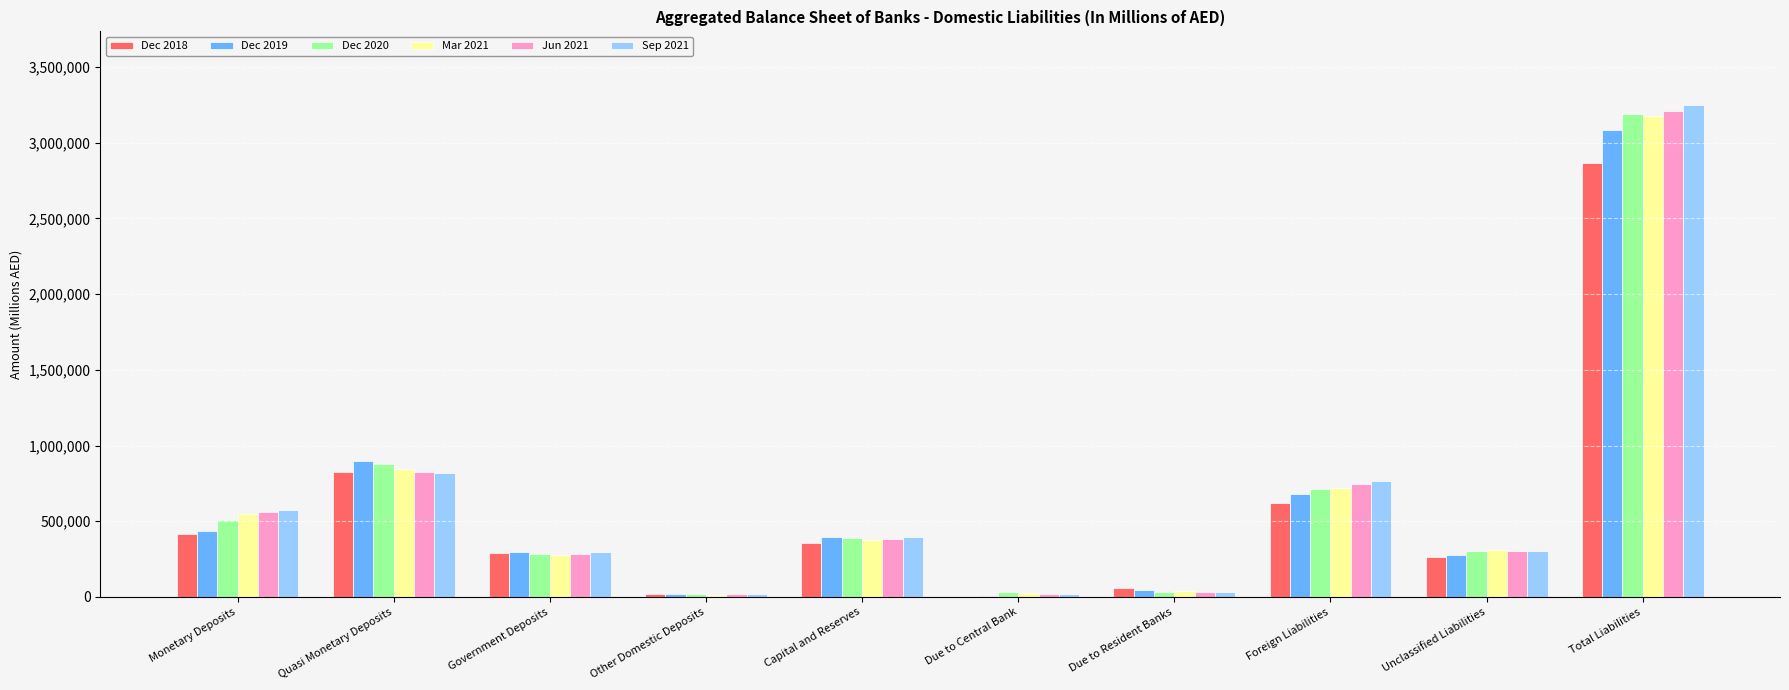

Which category has the highest value in the Sep 2021 series?

Total Liabilities